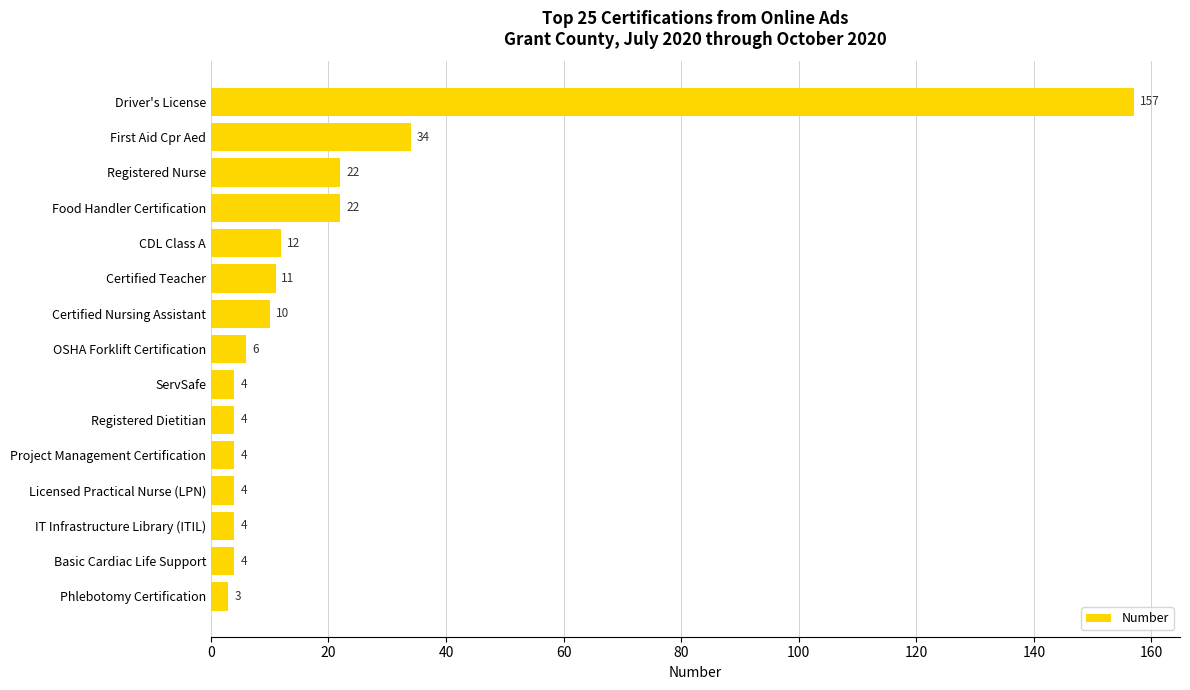

What is the ratio of the value at First Aid Cpr Aed to the value at Registered Nurse?

1.5